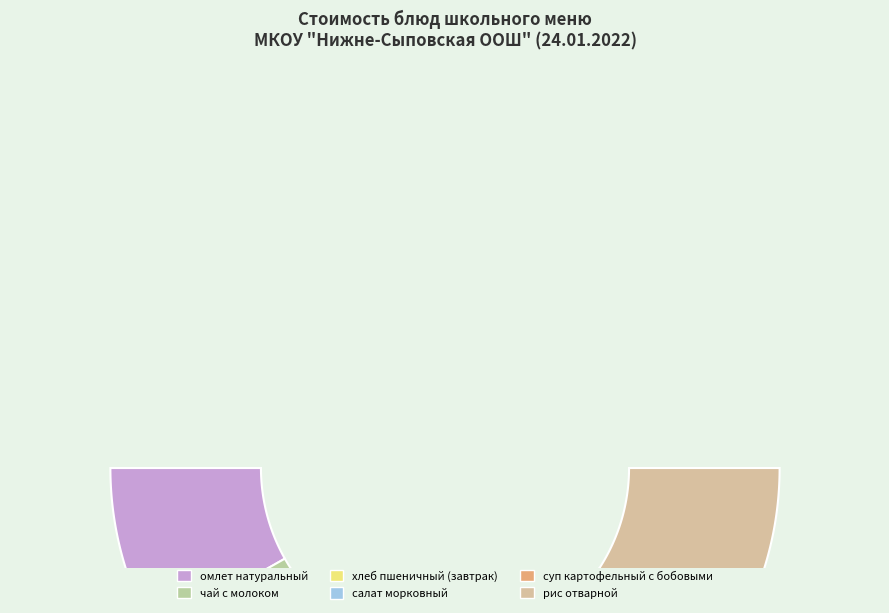

The хлеб пшеничный (обед) slice represents 1% of the pie. True or false?

False